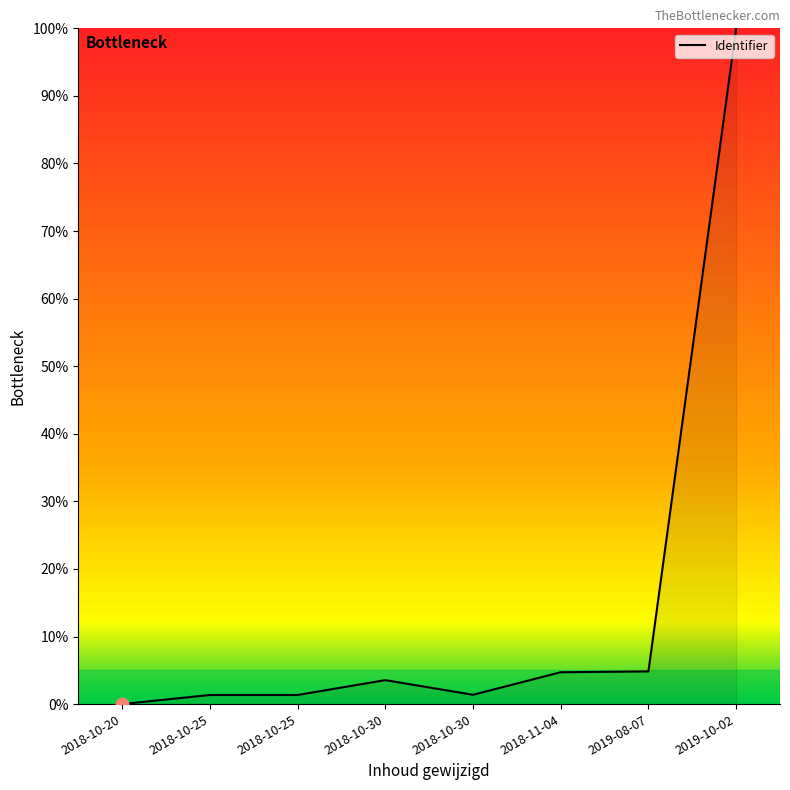

What is the ratio of the value at 2019-08-07 to the value at 2018-11-04?

1.0